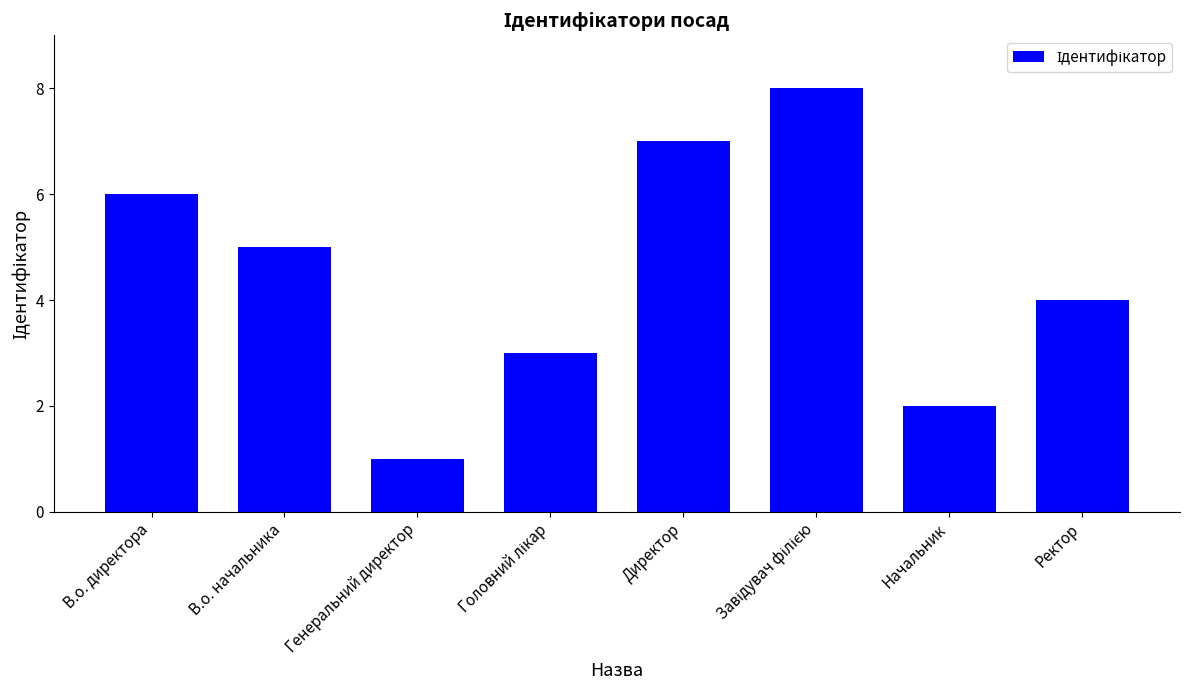

What is the difference between the second highest and minimum values?

6